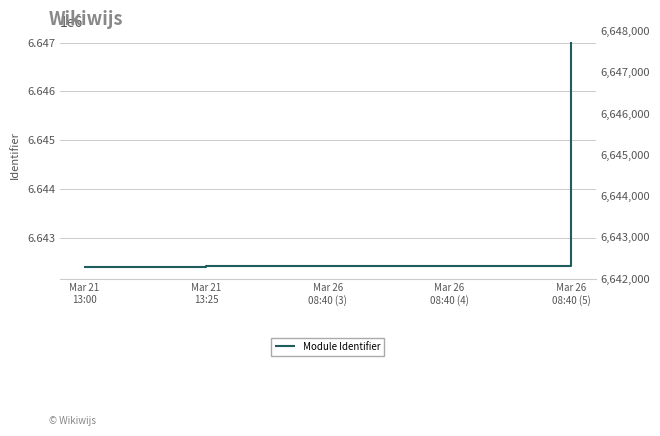

How many lines are shown in the chart?

1